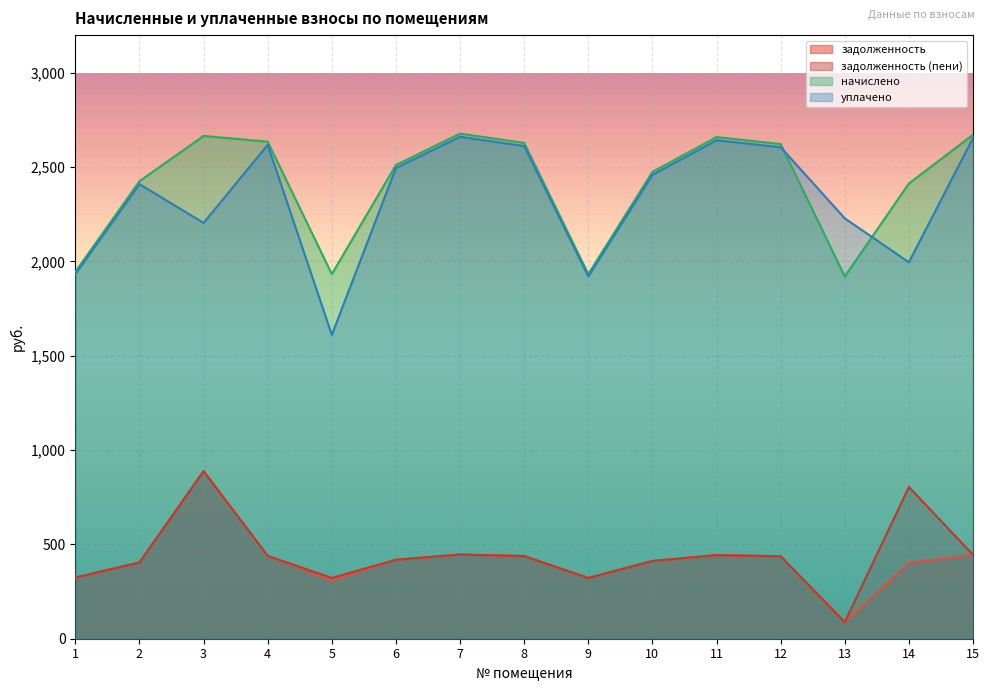

True or false: задолженность has a value of 402.2 at 14.

True